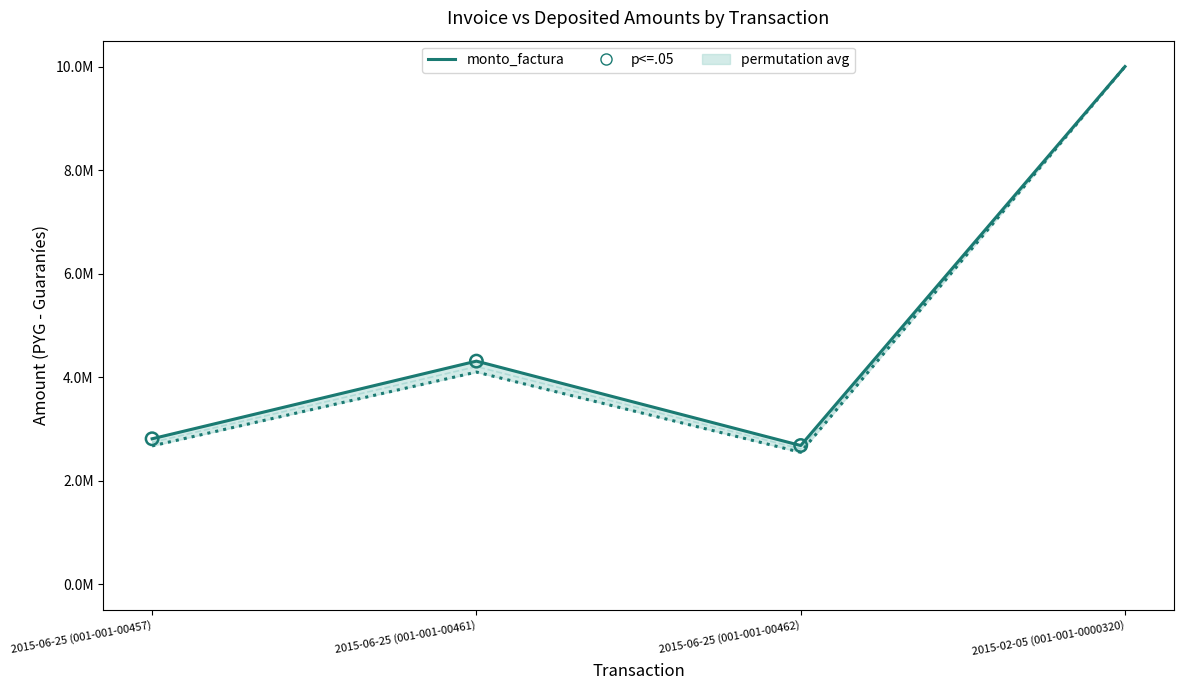

Which series has the widest spread of Y values?

monto_depositado_proveedor